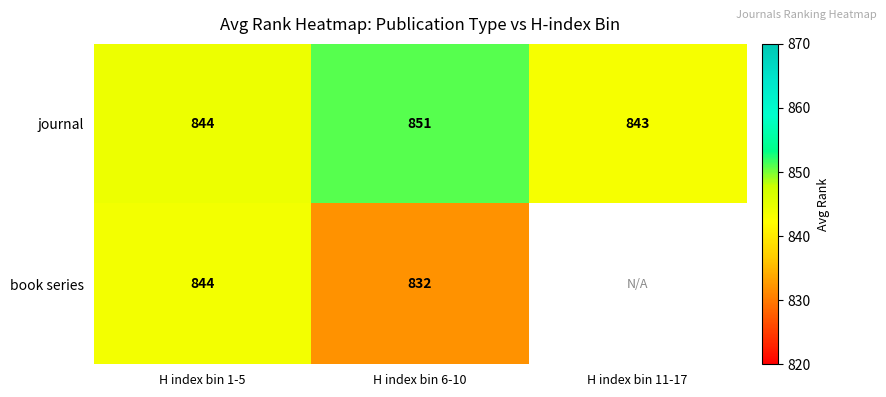

Rank the series at H index bin 6-10 from highest to lowest value.

journal, book series